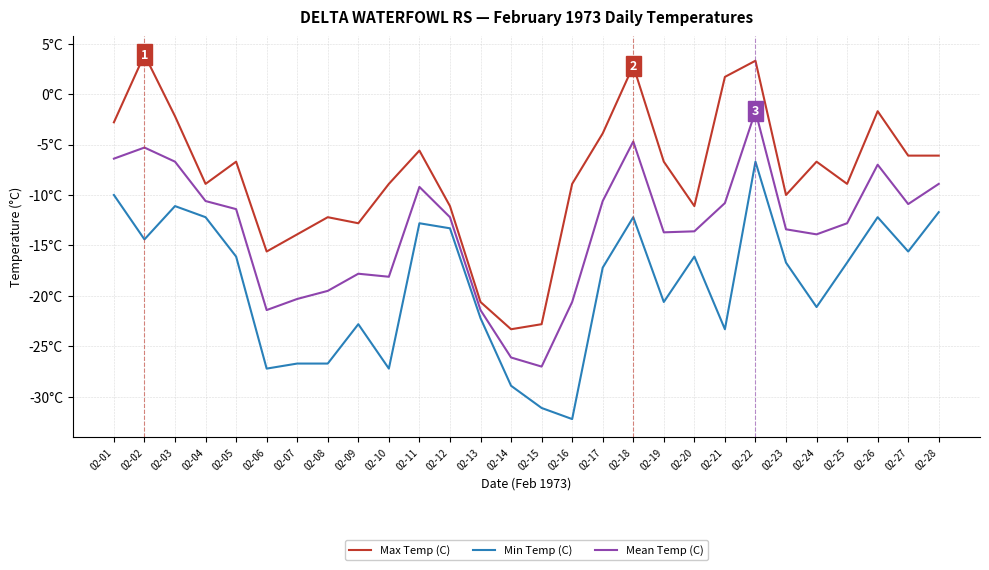

True or false: Max Temp (C) and Mean Temp (C) cross at least once.

False